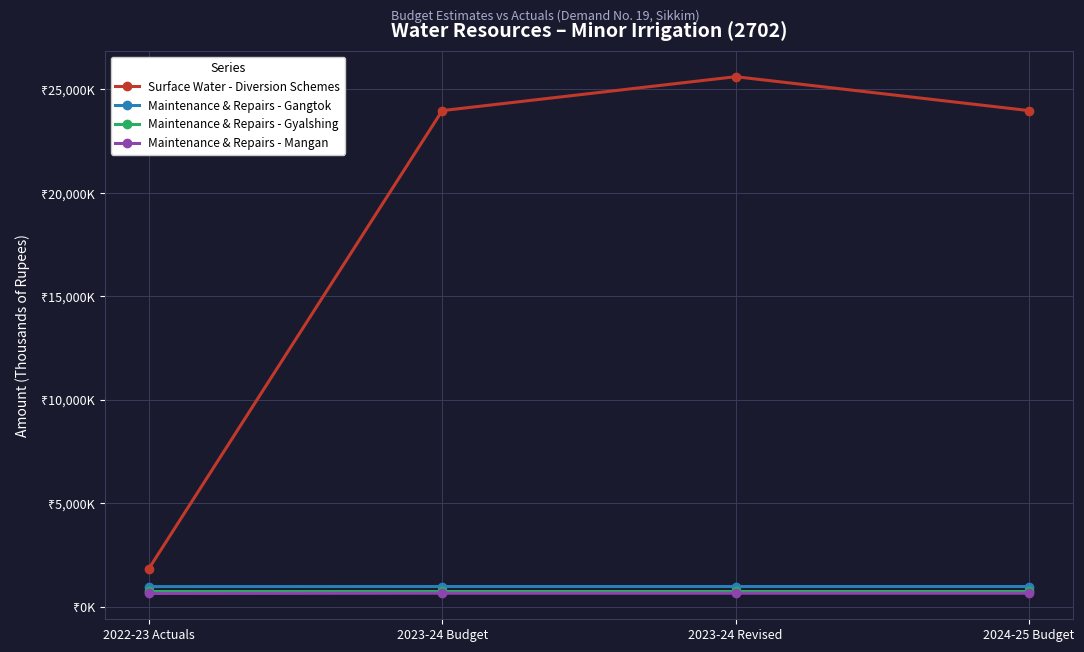

True or false: Maintenance & Repairs - Mangan has a value of 636 at 2022-23 Actuals.

True